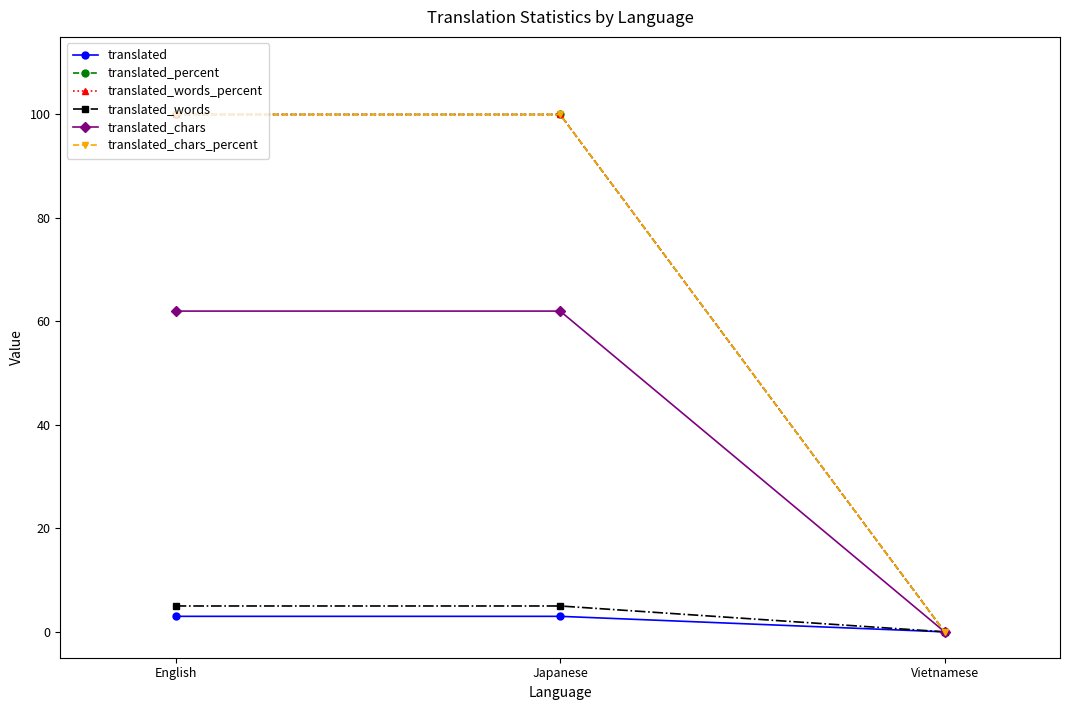

Between English and Japanese, which series saw the biggest shift?

translated